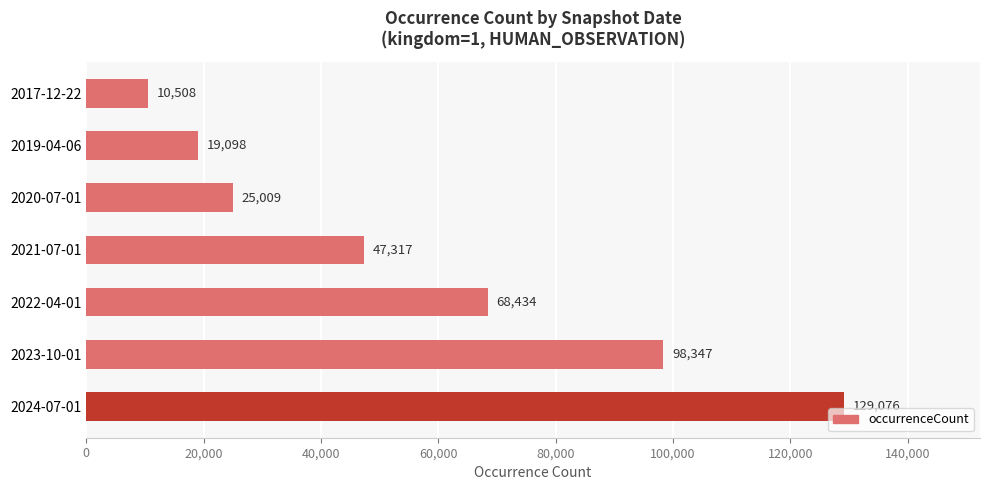

Is it true that the value at 2020-07-01 is 15416?

False